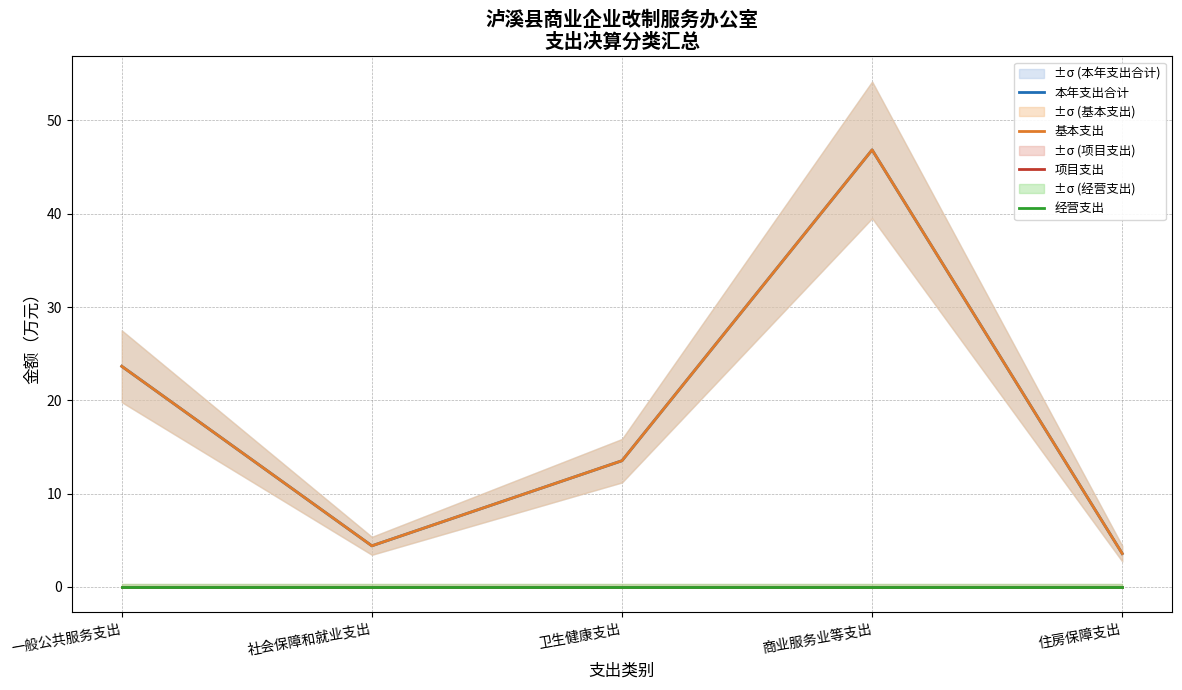

True or false: 基本支出 and 项目支出 cross at least once.

False